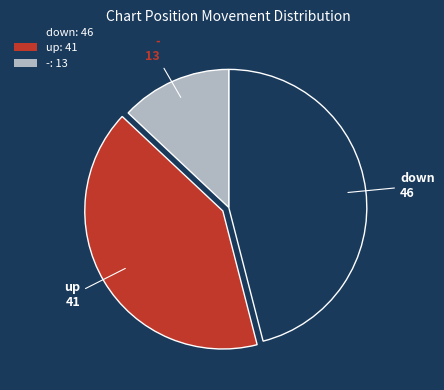

Does -: 13 account for over 50% of the chart?

No